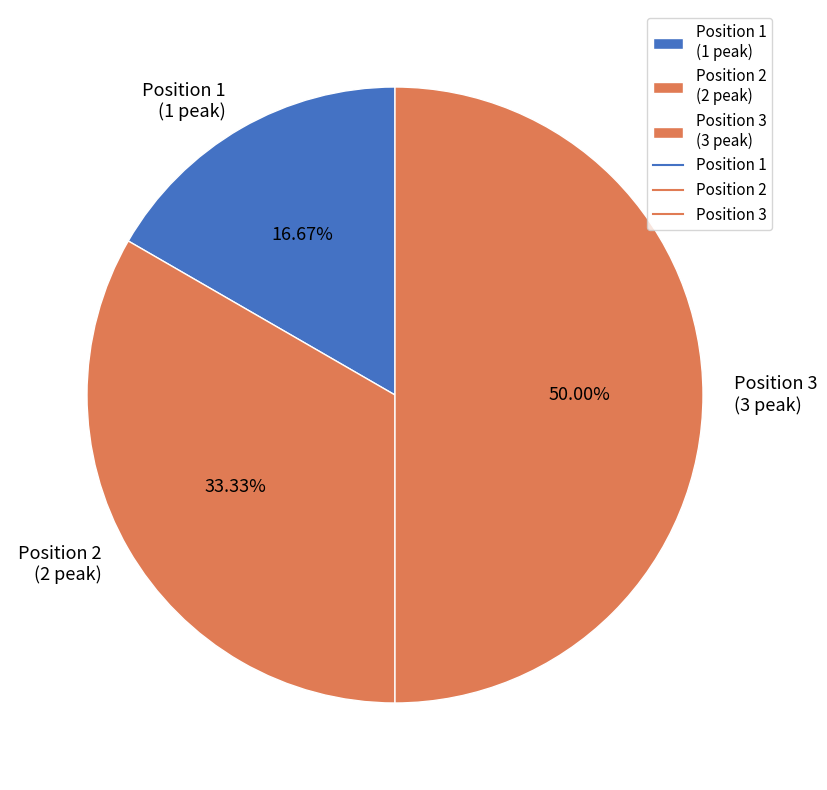

Rank the categories by value from highest to lowest.

Position 3 (3 peak), Position 2 (2 peak), Position 1 (1 peak)